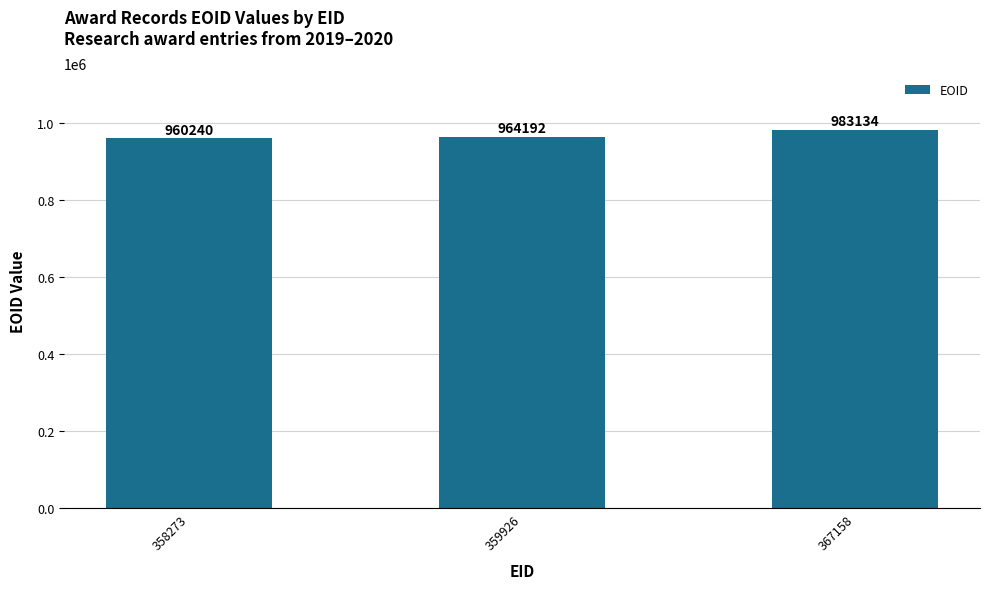

At which category does the chart reach its peak across all series?

367158